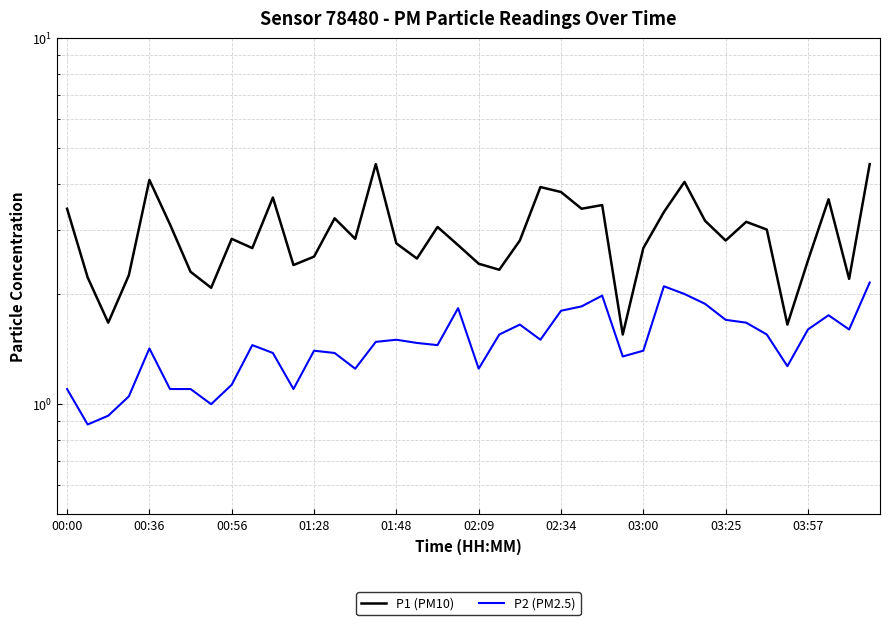

At 02:09, list the series in order from largest to smallest.

P1 (PM10), P2 (PM2.5)